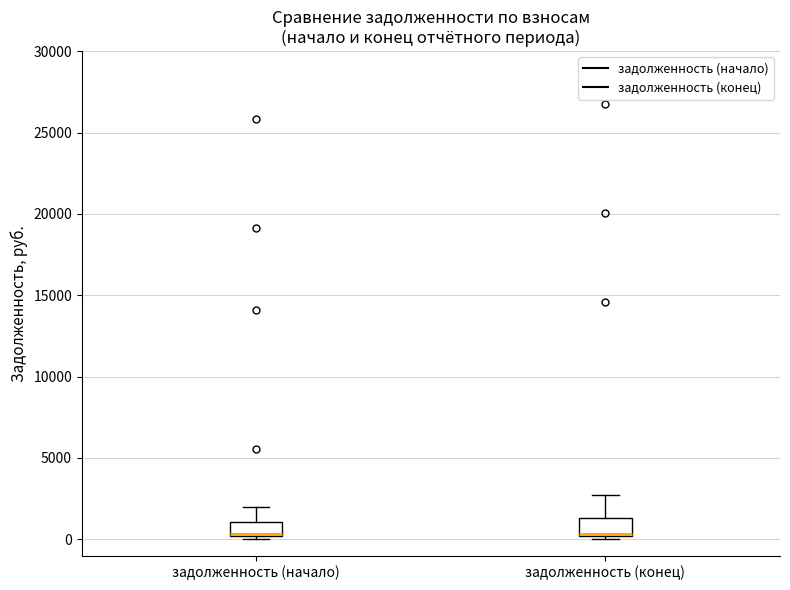

Reading left to right, read every box against the y-axis: the position of its median line, the range the box covers, and the ends of its whiskers. The values are not printed on the chart, so give them approximately, as read against the axis.

задолженность (начало): median 500 (drawn on the box's lower edge), box 0 to 1000, whiskers 0 (just below the box's lower edge) to 2000
задолженность (конец): median 500 (drawn on the box's lower edge), box 0 to 1500, whiskers 0 (just below the box's lower edge) to 2500